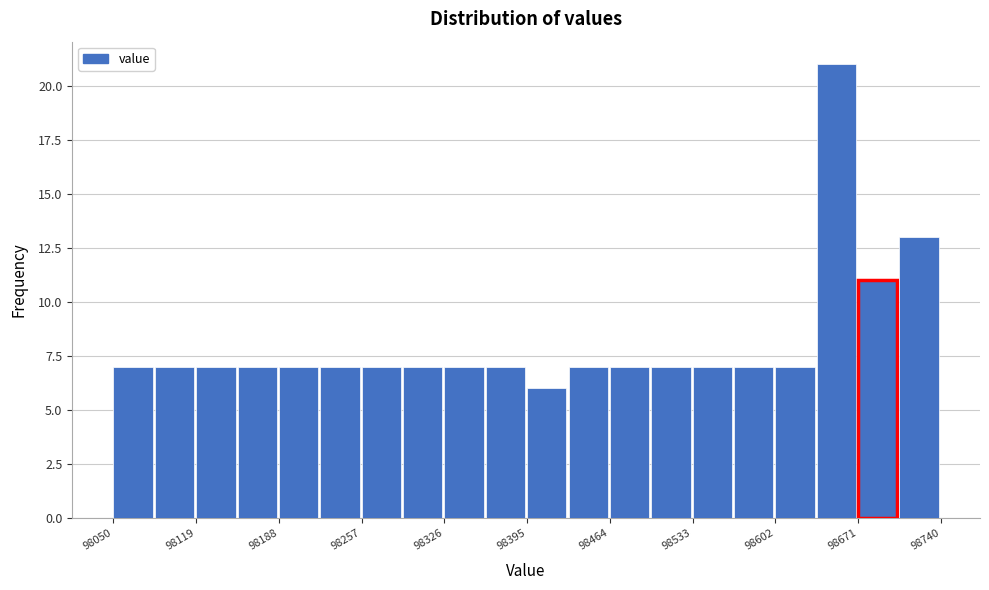

Around what value on the x-axis is the tallest bar? Give the approximate position of its centre, as read against the axis.

98650